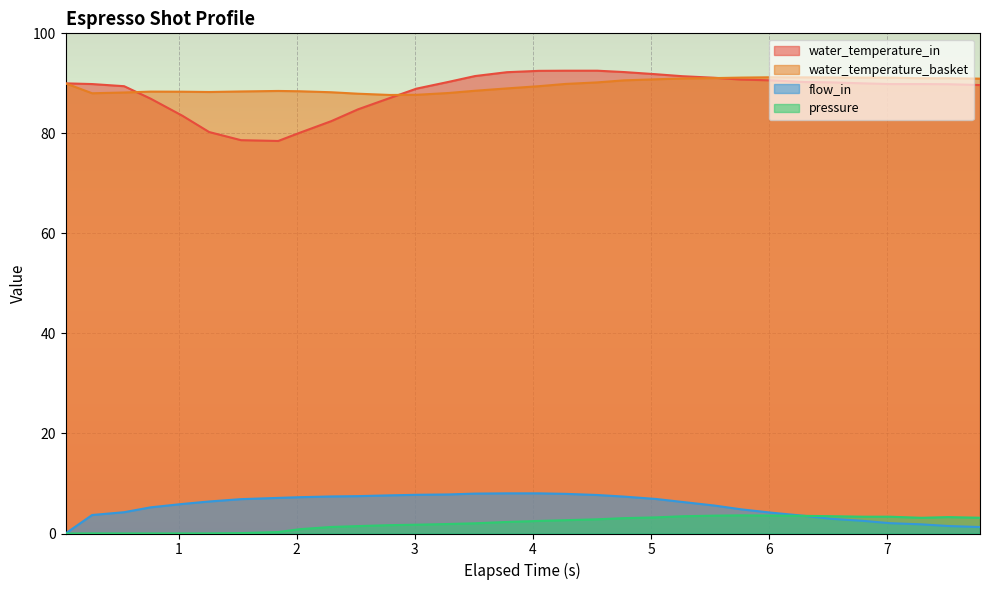

True or false: water_temperature_basket has more than 1 points higher than both neighbors.

True